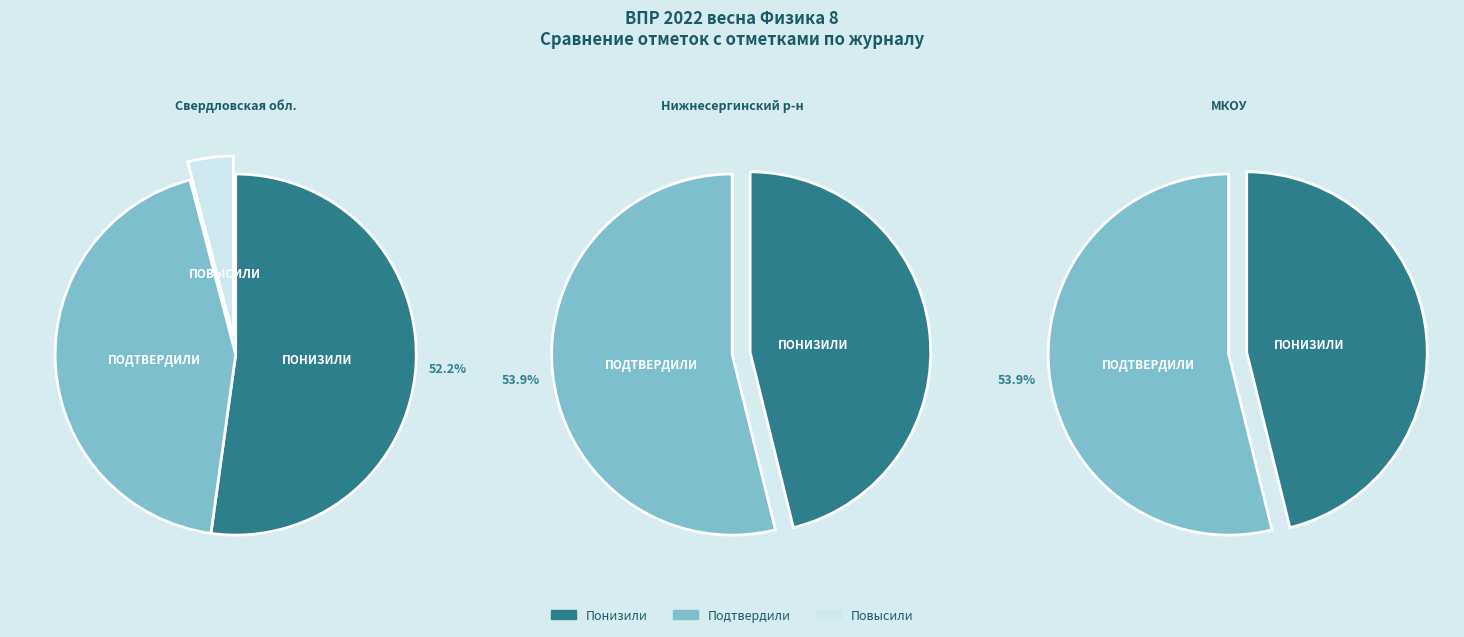

Is it true that Муниципальное казенное общеобразовательное учреждение is 9% of the pie?

False